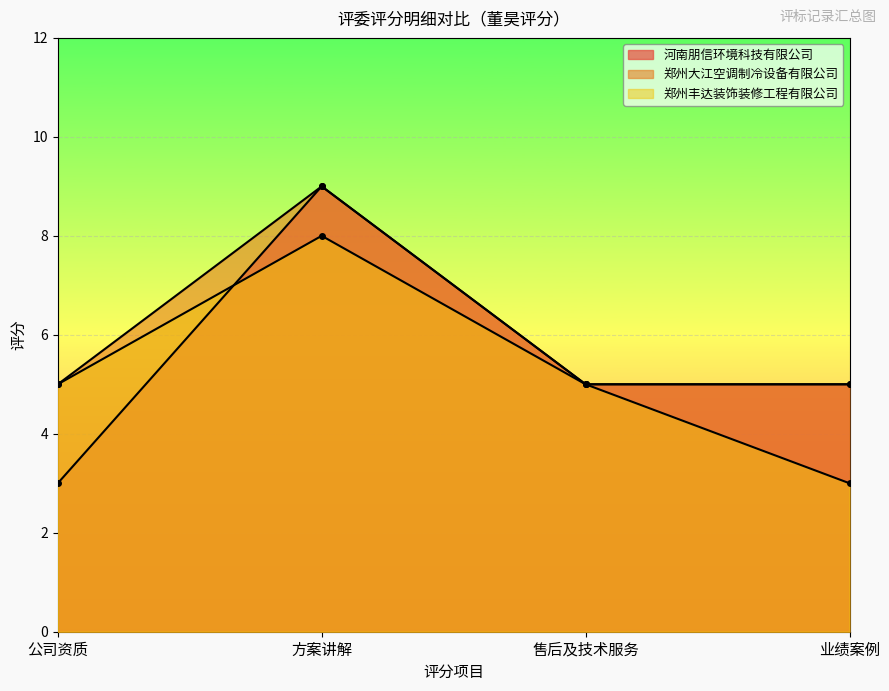

What is the difference between the maximum and minimum values in the 郑州丰达装饰装修工程有限公司 series?

5